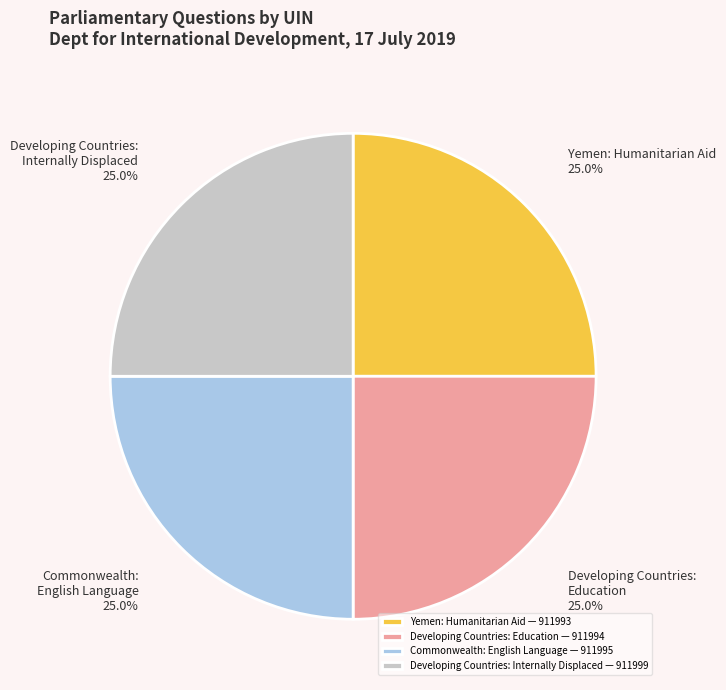

How many slices are in this pie chart?

4